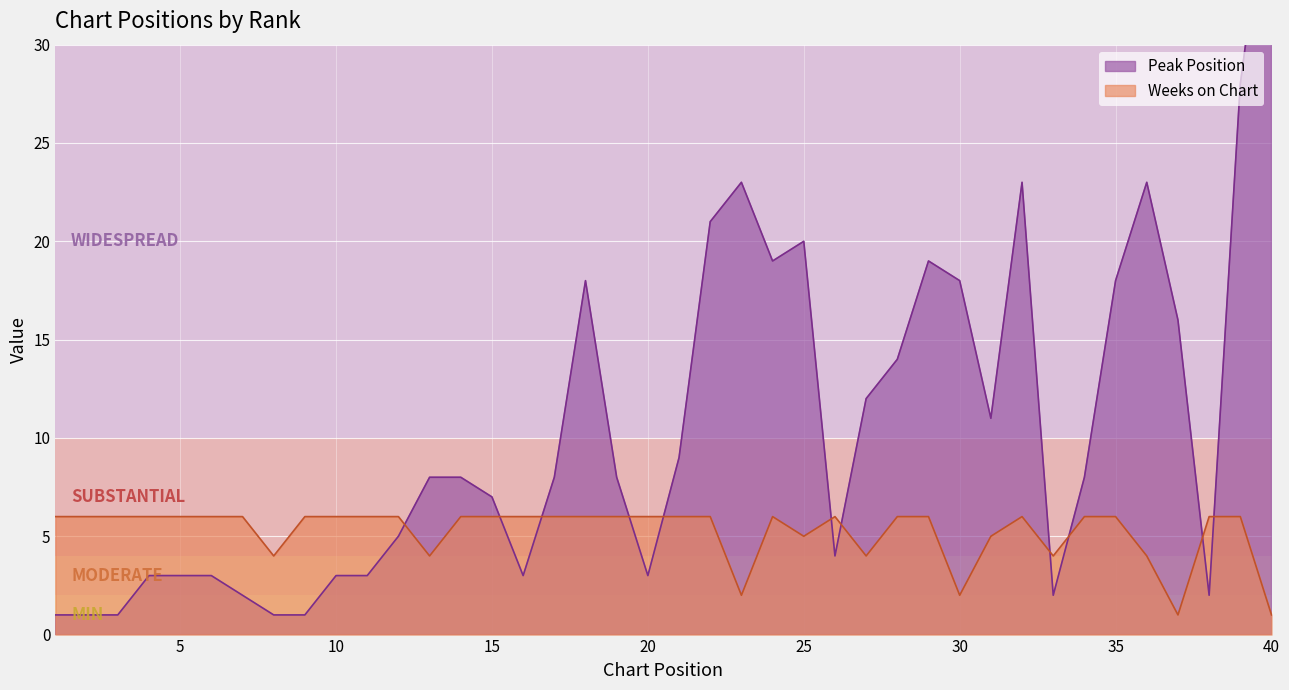

Reading left to right, list all the values displayed in this chart.

Peak Position: 1	1	1	3	3	3	2	1	1	3	3	5	8	8	7	3	8	18	8	3	9	21	23	19	20	4	12	14	19	18	11	23	2	8	18	23	16	2	28	40
Weeks on Chart: 6	6	6	6	6	6	6	4	6	6	6	6	4	6	6	6	6	6	6	6	6	6	2	6	5	6	4	6	6	2	5	6	4	6	6	4	1	6	6	1